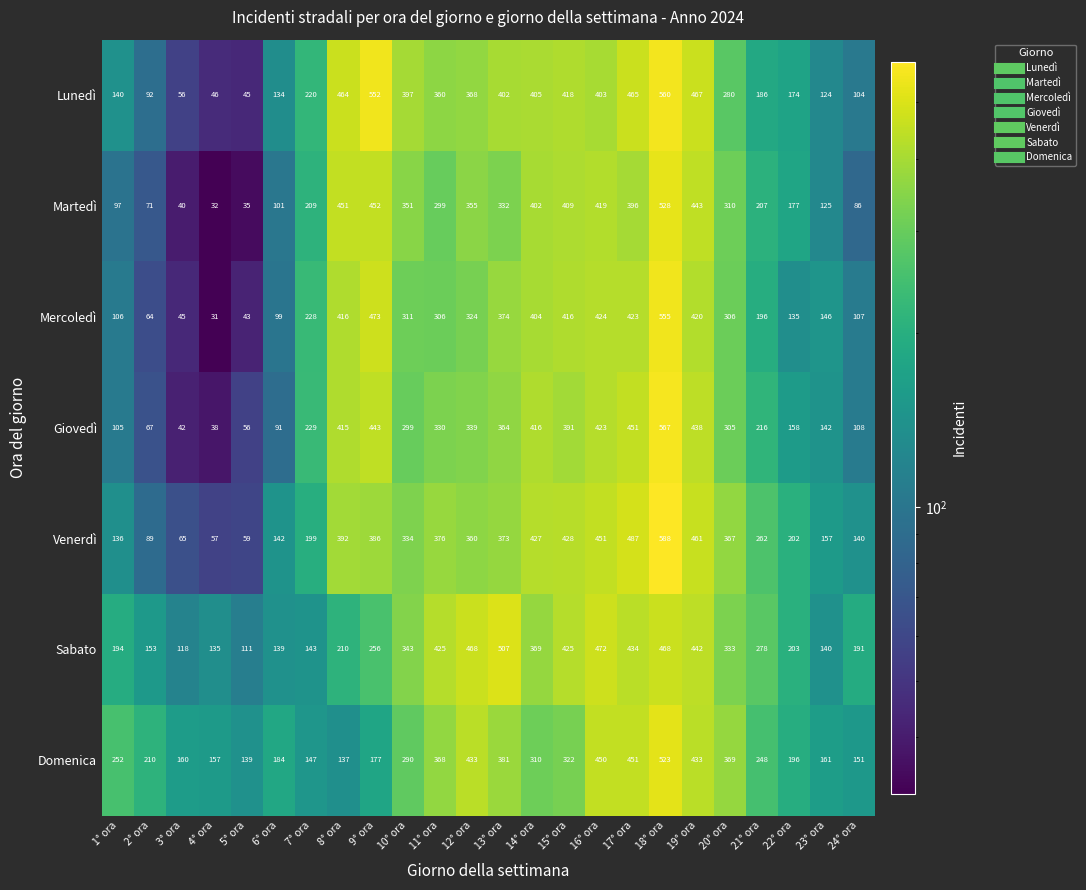

What is the smallest value displayed?

31